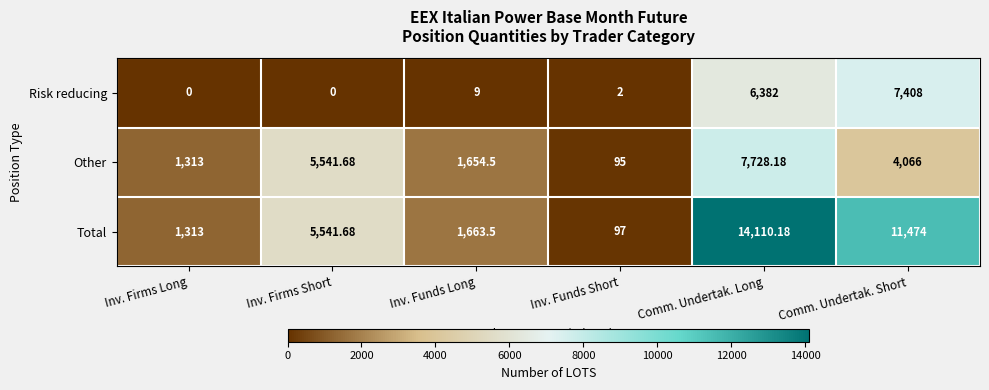

At which label is Total closest to 7103?

Inv. Firms Short